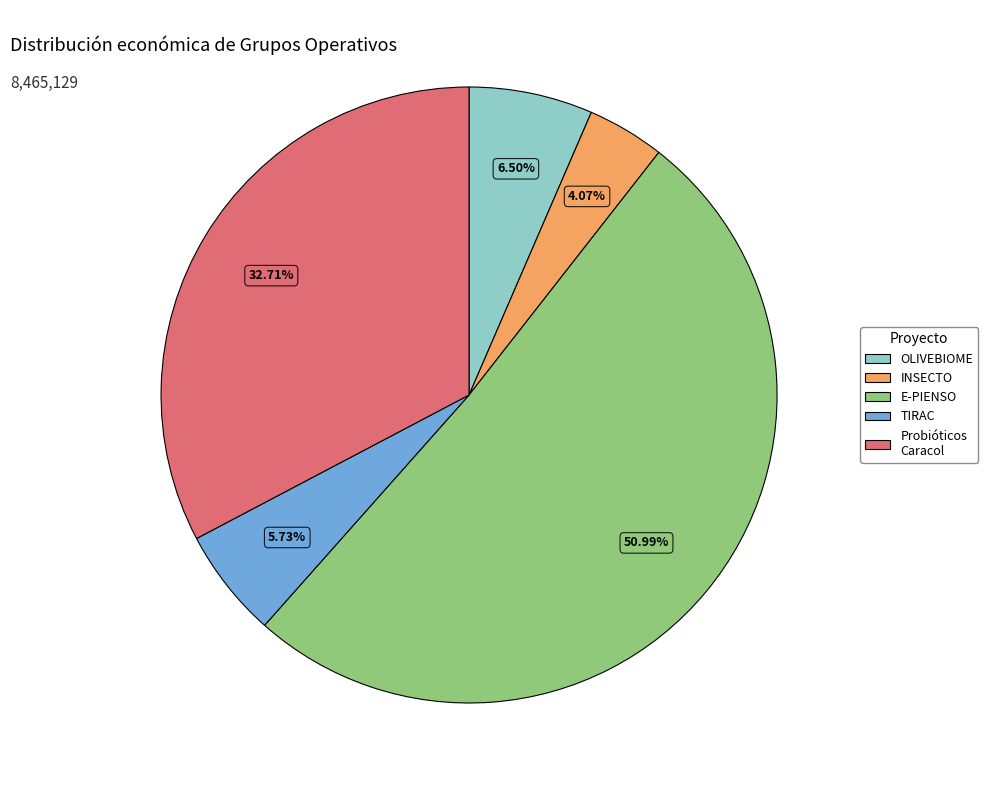

Is the sum of OLIVEBIOME and E-PIENSO greater than half?

Yes